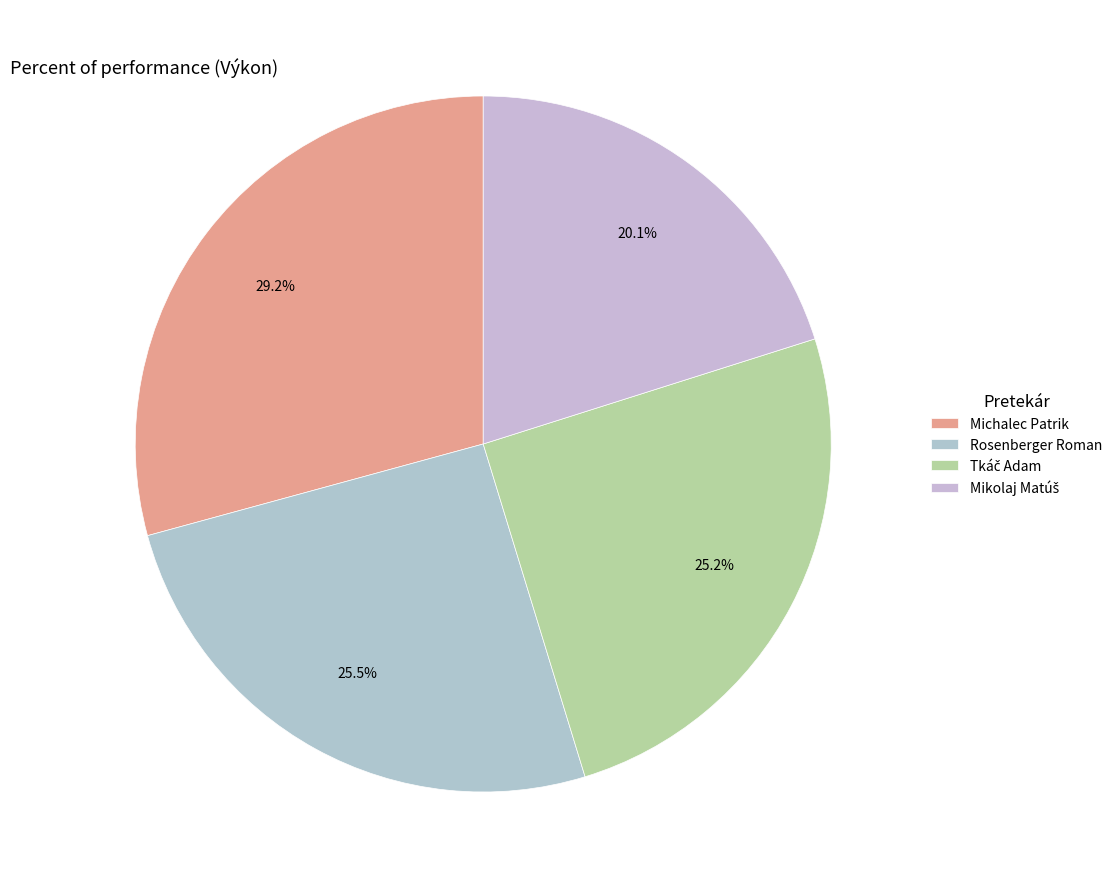

Which slice is the smallest?

Mikolaj Matúš